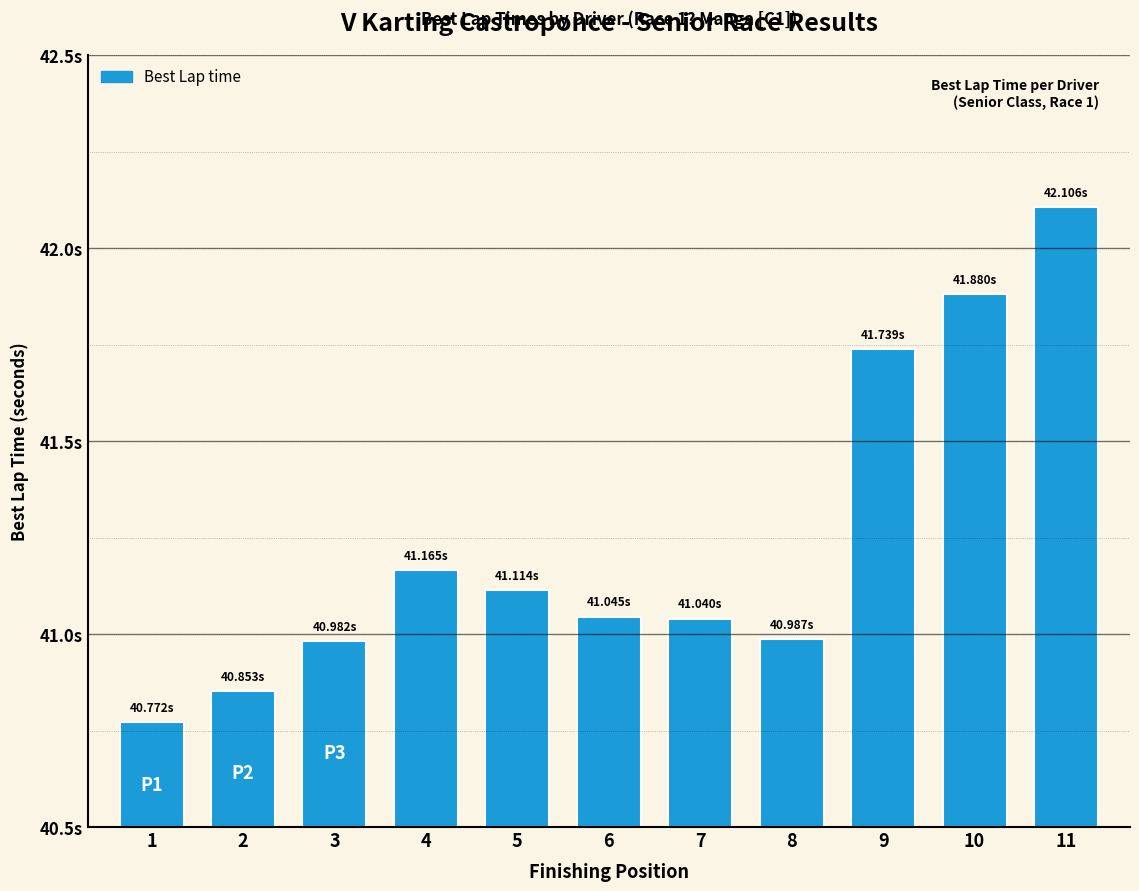

What is the difference between the values at 11 and 3?

1.1